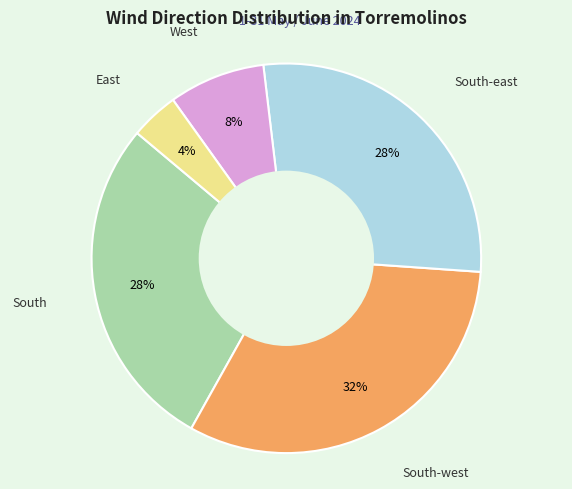

Is there any slice that represents more than half of the pie?

No